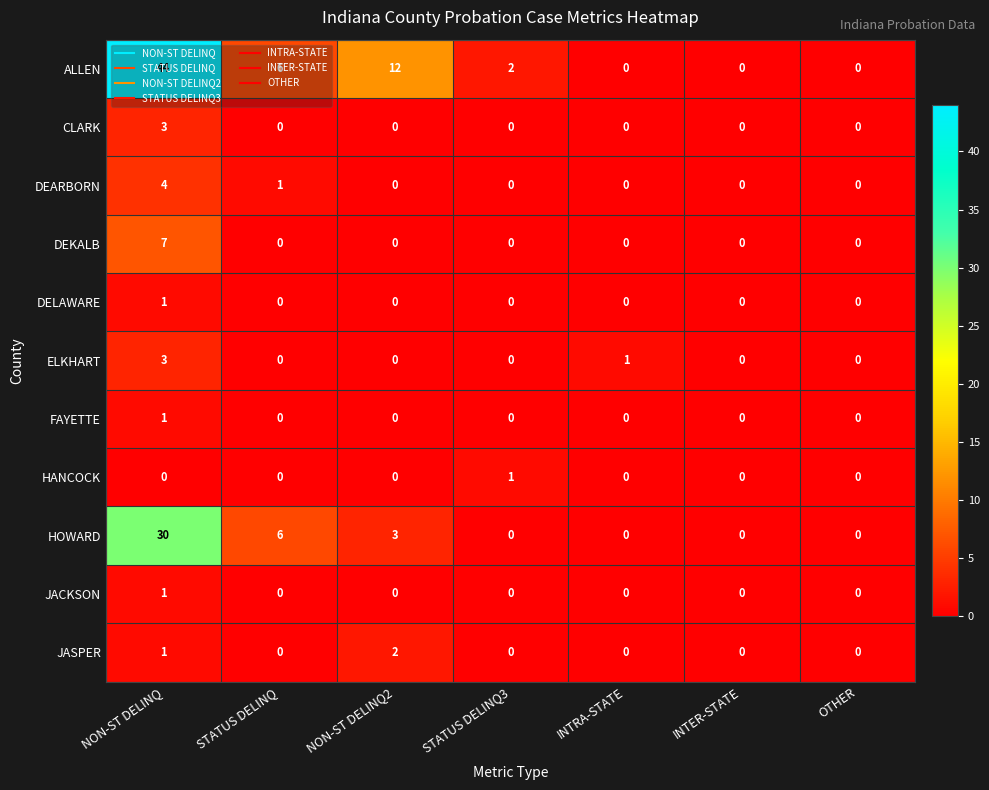

Which series changed the most between NON-ST DELINQ2 and OTHER?

ALLEN